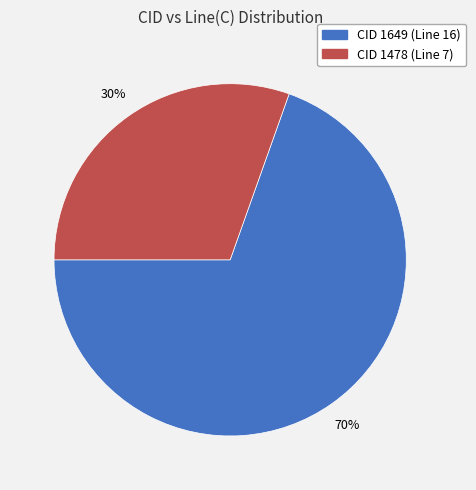

To the nearest percent, what is the average slice percentage?

50%